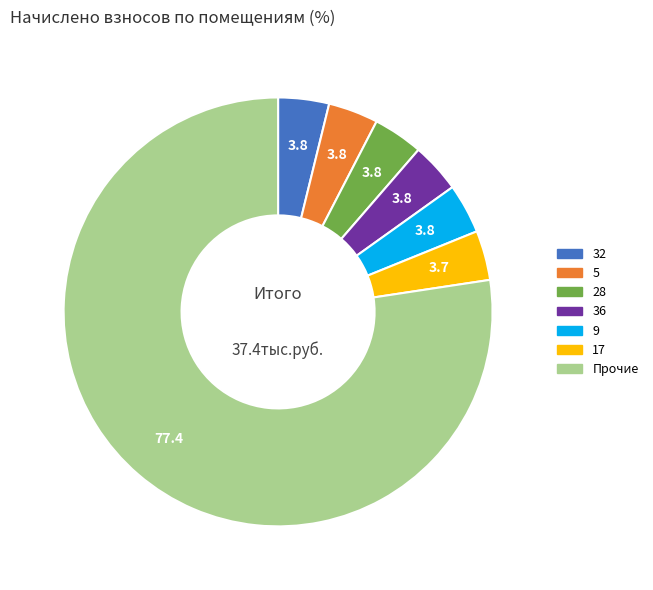

Is there a majority slice in this chart?

Yes